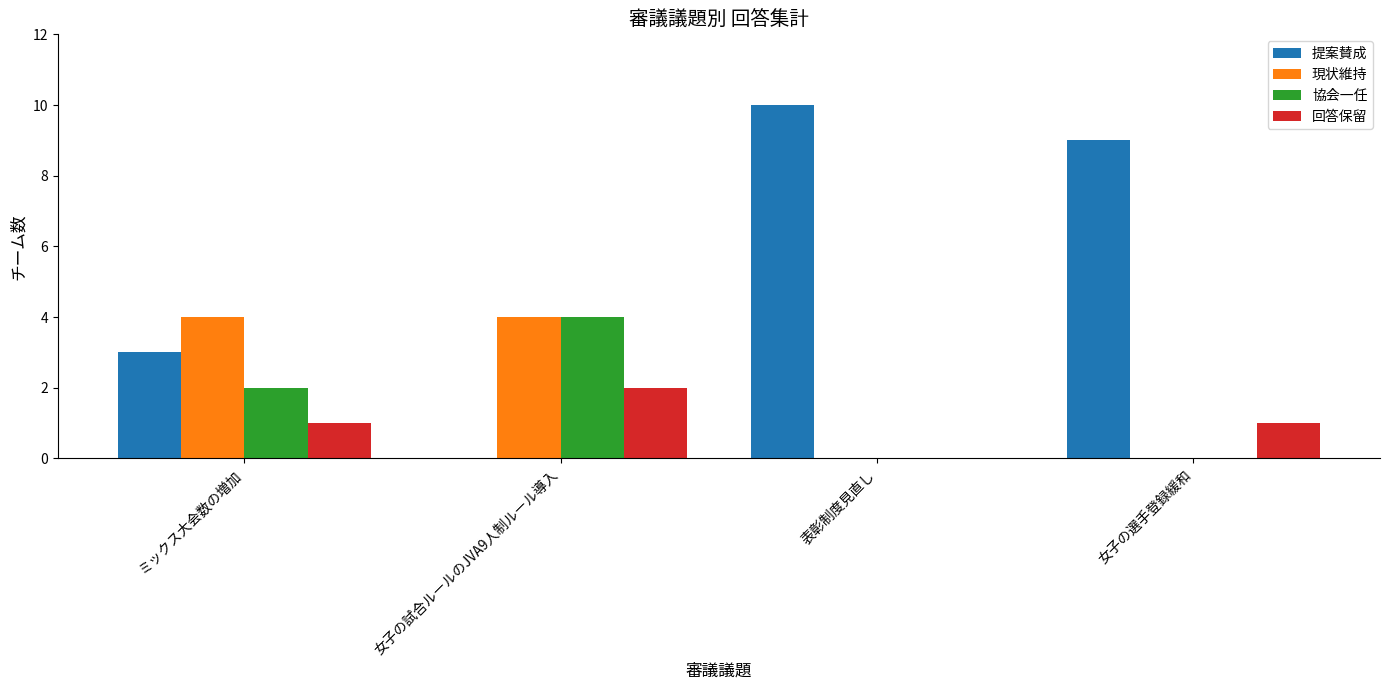

What is the total value across all series at ミックス大会数の増加?

10